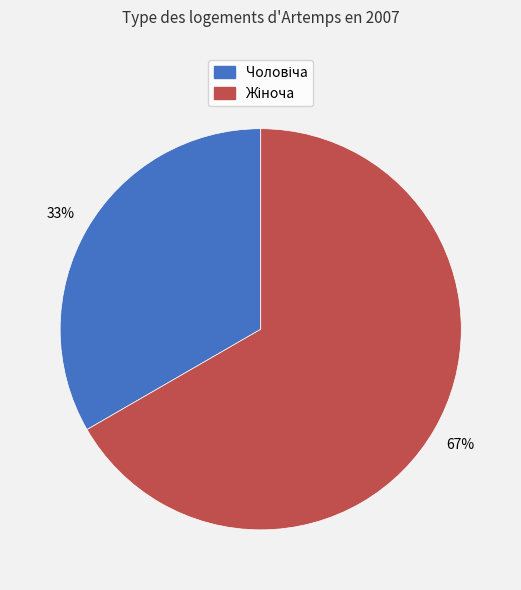

Is there a majority slice in this chart?

Yes